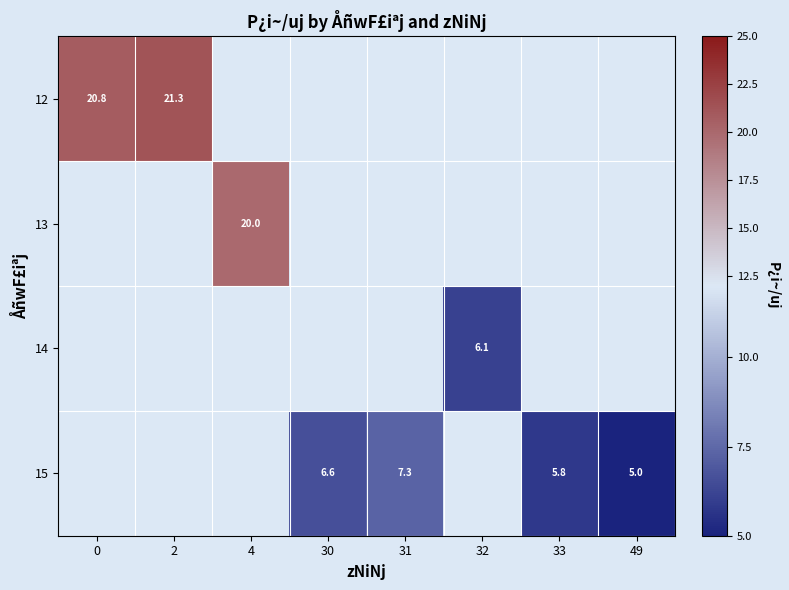

The value of 15 at 33 is 1.8. True or false?

False